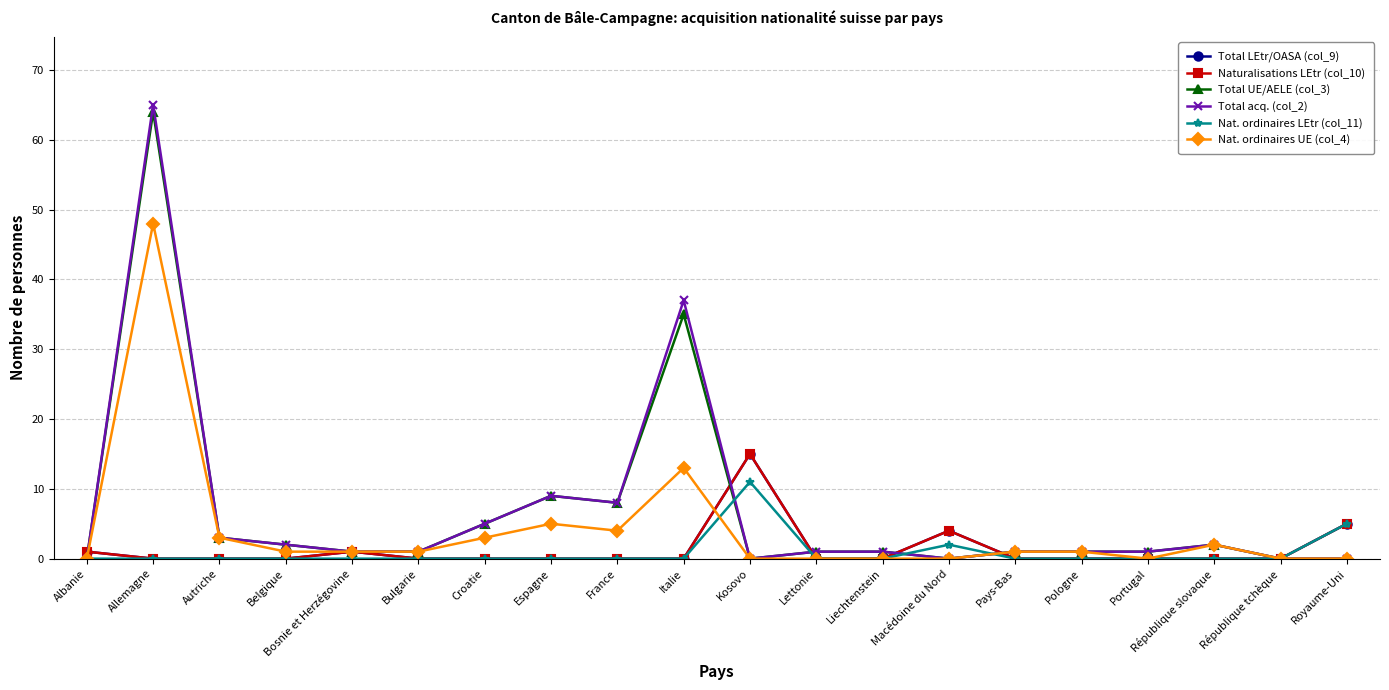

Which series has the largest total across all categories?

Total acq. (col_2)